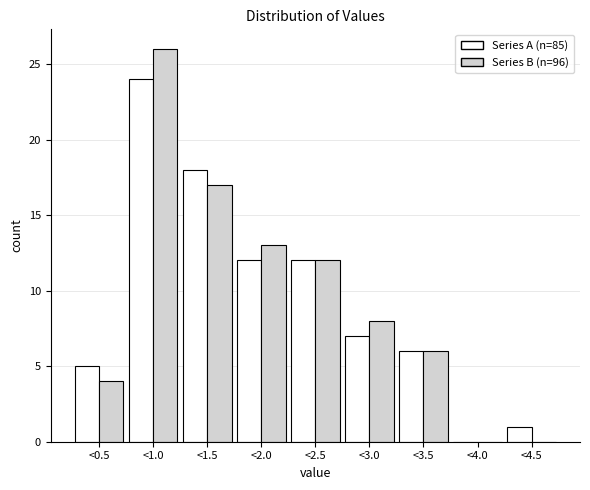

Reading left to right, extract all data points from this chart.

Series A (n=85): 5	24	18	12	12	7	6	0	1
Series B (n=96): 4	26	17	13	12	8	6	0	0